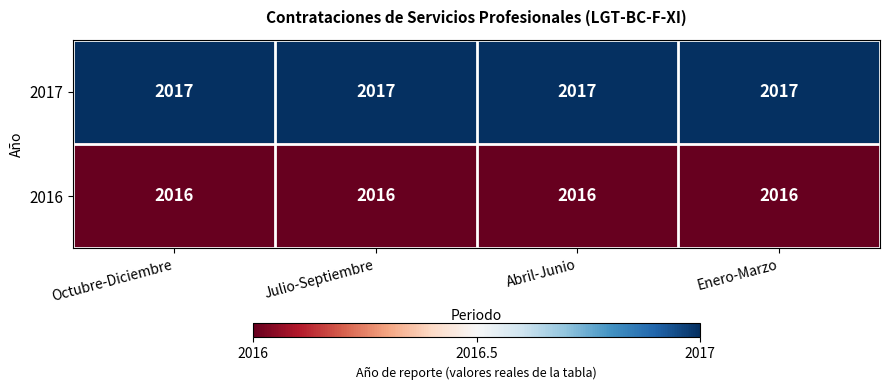

Which series has the largest total across all categories?

2017